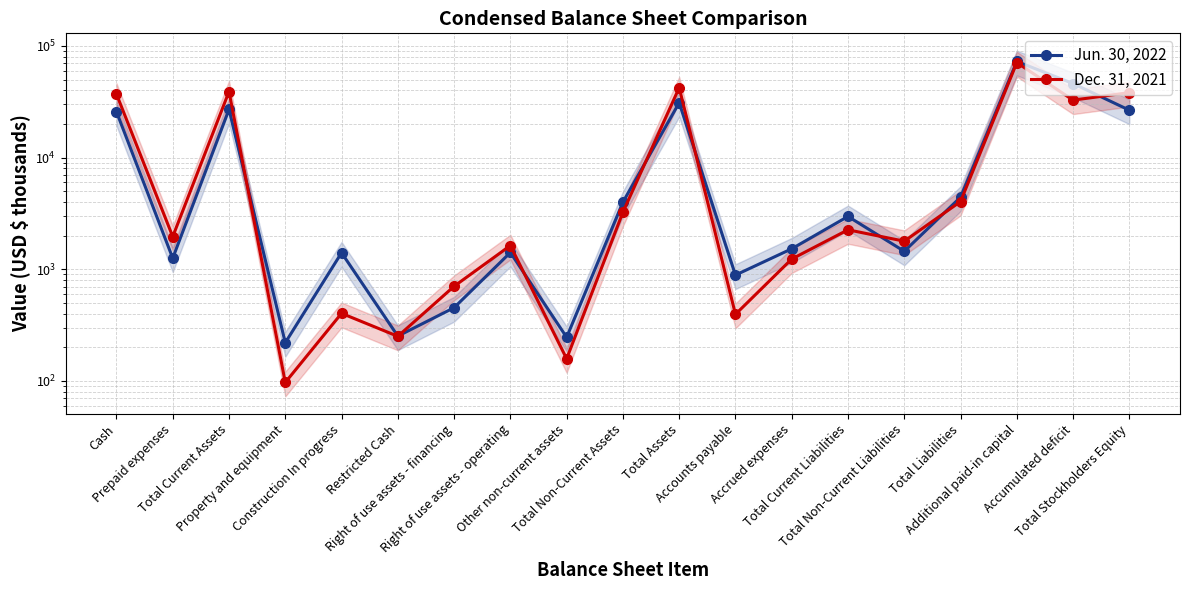

At which category does Dec. 31, 2021 reach its first local peak?

Total Current Assets